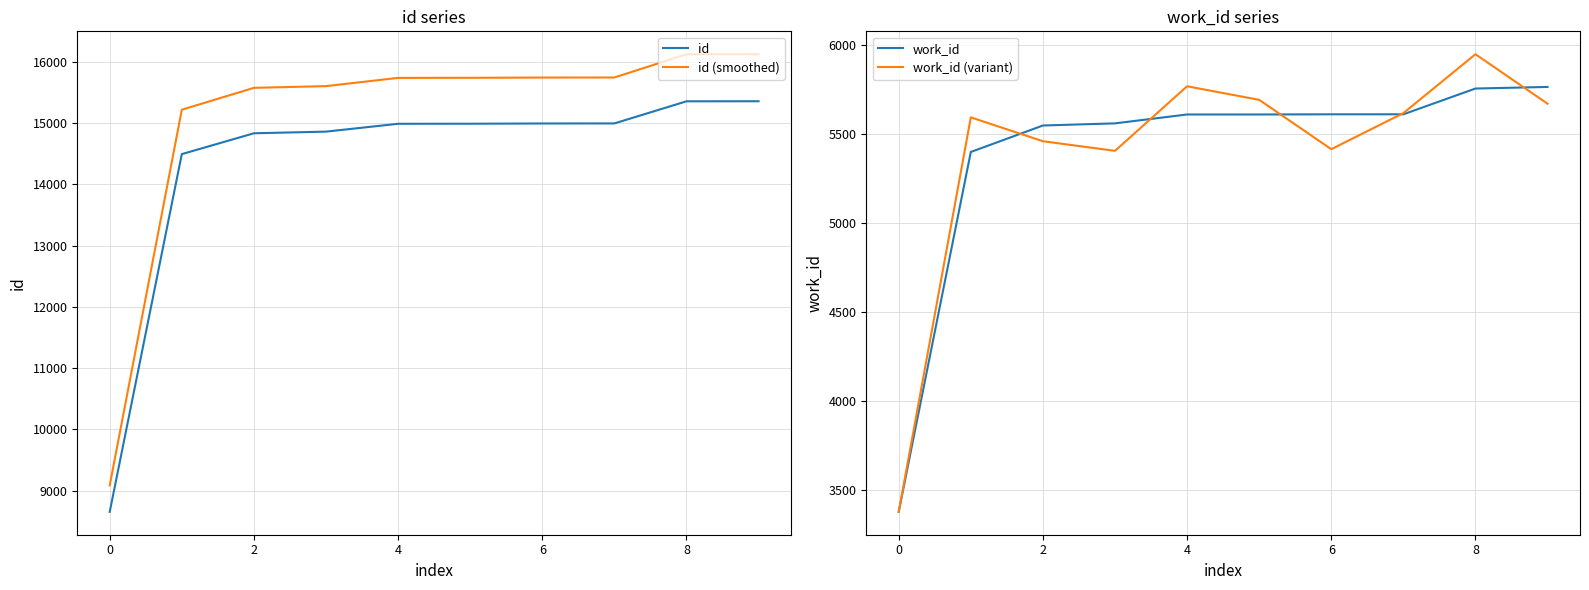

At how many categories does at least one series exceed 9339?

9